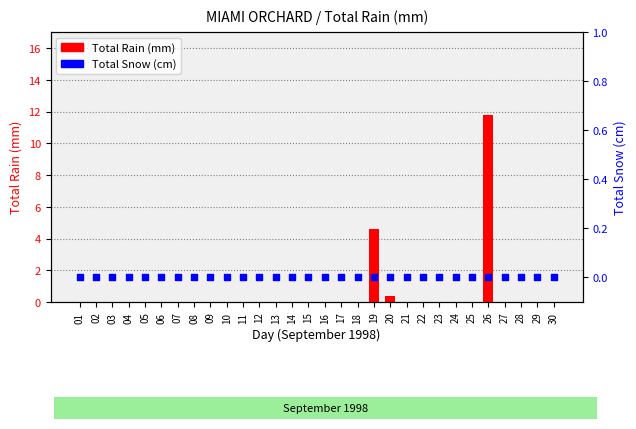

Which series has the widest spread of Y values?

Total Rain (mm)